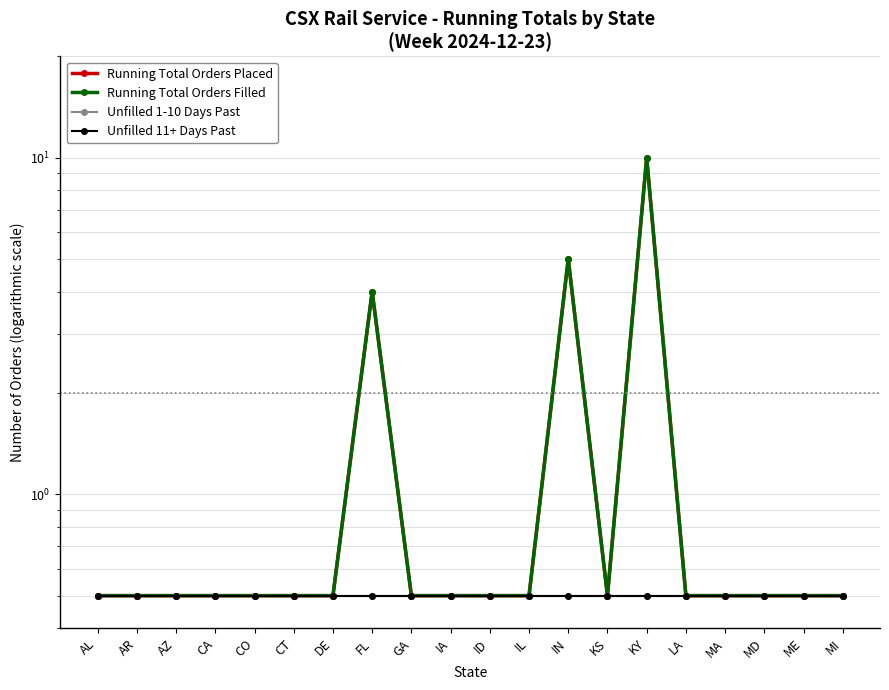

Where is Unfilled 1-10 Days Past nearest to the value 0?

AL